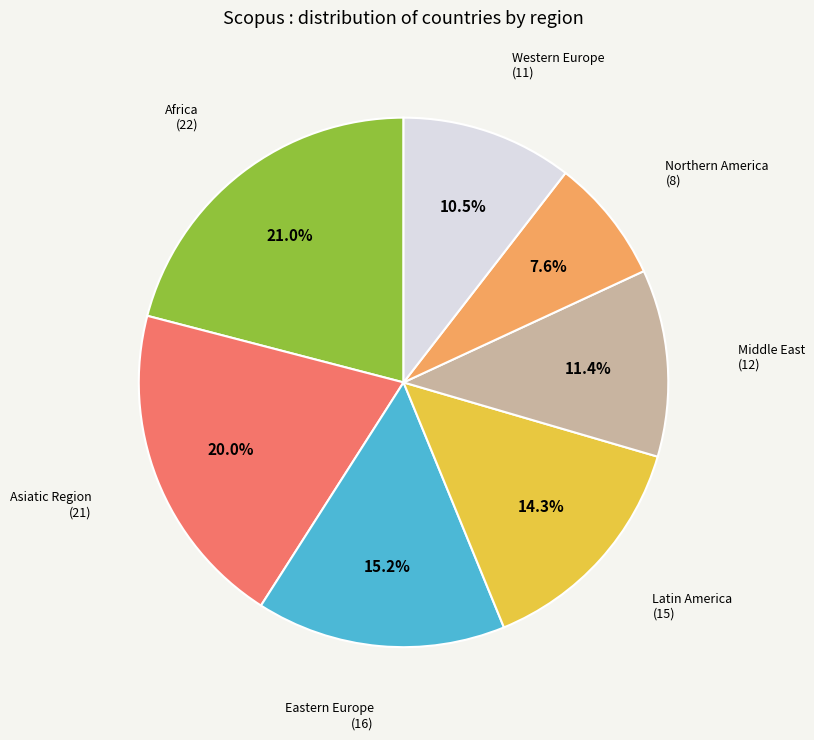

Which slice is the largest?

Africa